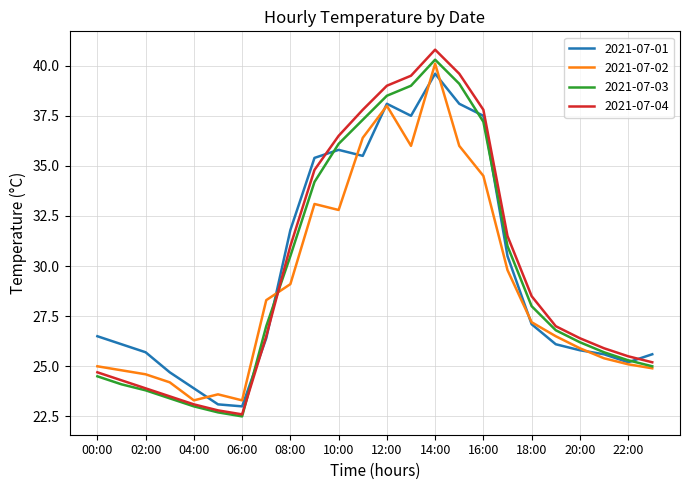

Which series has the widest spread of values?

2021-07-04